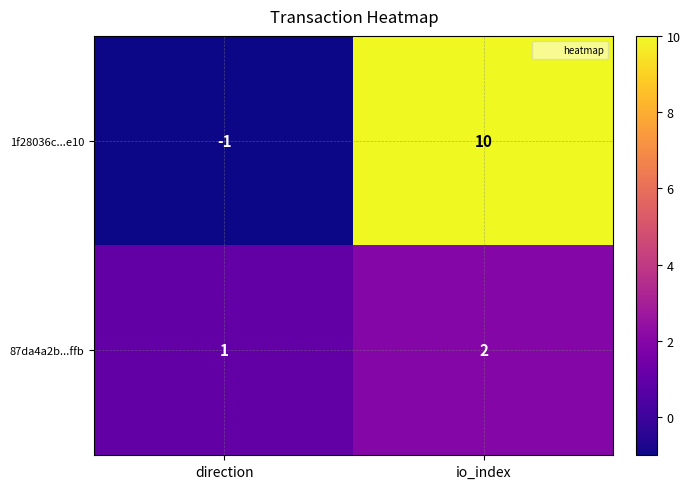

The 87da4a2b...ffb series shows 2 at direction. True or false?

False